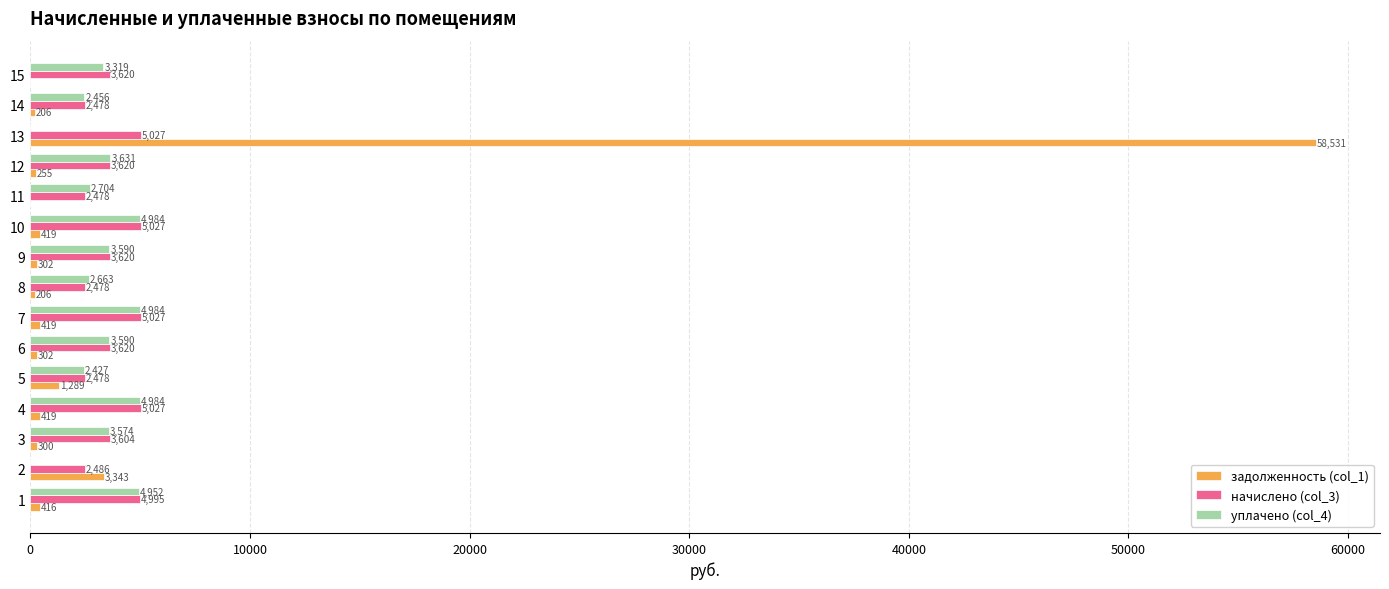

The value of начислено (col_3) at 2 is 2485.6. True or false?

True